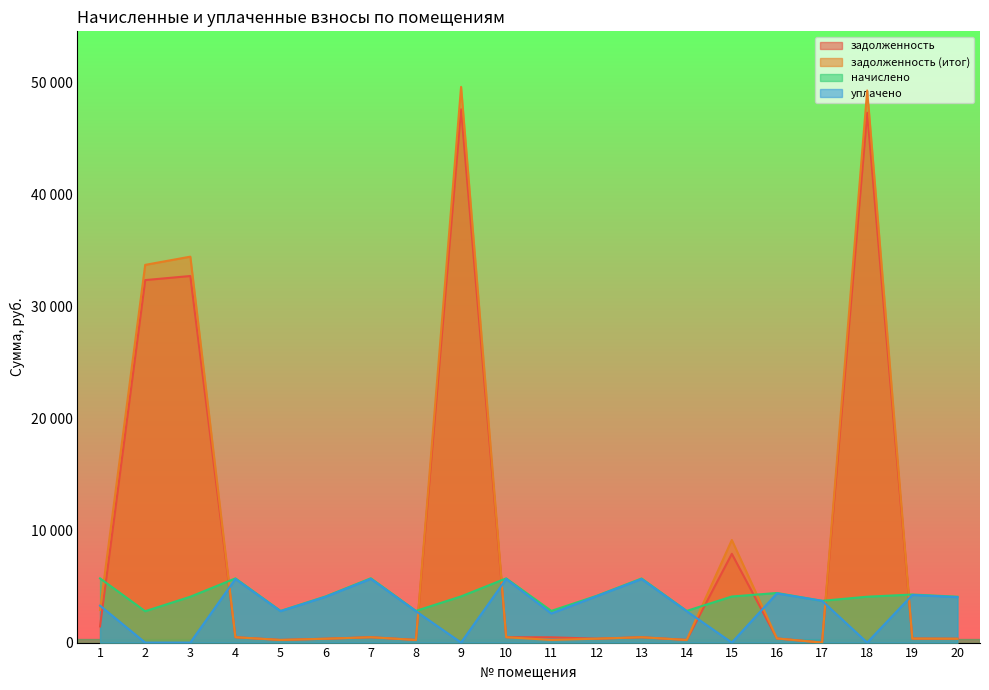

Reading right to left, list all the values displayed in this chart.

задолженность: 20=341.6	19=357.7	18=47343.5	17=0.0	16=369.3	15=7931.6	14=235.9	13=477.2	12=347.7	11=473.0	10=478.0	9=47649.6	8=235.9	7=478.8	6=343.9	5=235.9	4=478.0	3=32753.1	2=32389.4	1=1445.7
задолженность (итог): 20=341.6	19=357.7	18=49330.9	17=0.4	16=369.3	15=9165.0	14=235.9	13=477.2	12=347.7	11=233.9	10=478.0	9=49650.2	8=235.9	7=478.8	6=343.9	5=235.9	4=478.0	3=34482.2	2=33748.8	1=2912.0
начислено: 20=4098.6	19=4292.9	18=4098.6	17=3731.6	16=4431.7	15=4117.2	14=2831.2	13=5727.0	12=4172.6	11=2831.2	10=5736.2	9=4126.4	8=2831.2	7=5745.5	6=4127.3	5=2831.2	4=5736.2	3=4098.6	2=2803.3	1=5736.2
уплачено: 20=4062.3	19=4254.8	18=0.0	17=3731.2	16=4392.4	15=0.0	14=2806.1	13=5676.2	12=4135.7	11=2596.9	10=5685.4	9=0.0	8=2806.1	7=5694.6	6=4090.7	5=2806.1	4=5685.4	3=0.0	2=0.0	1=3294.8